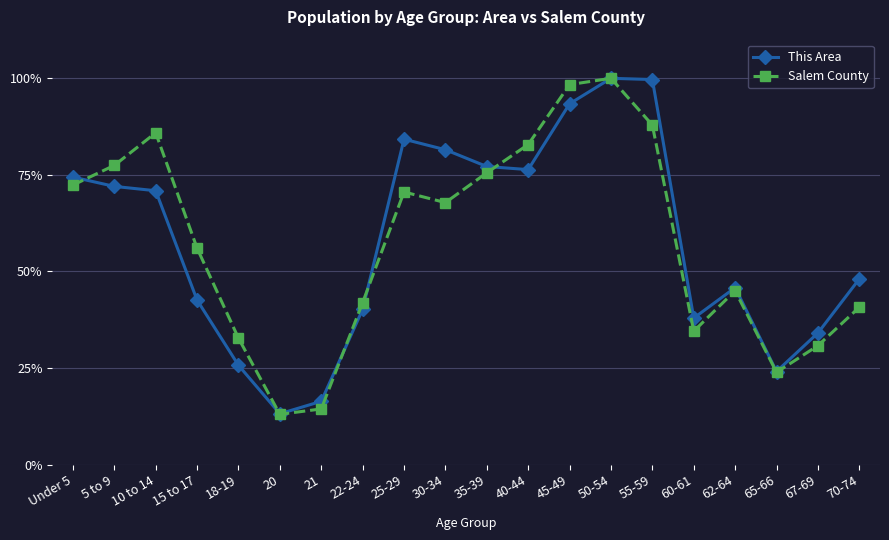

How many values in the Salem County series exceed 67?

10